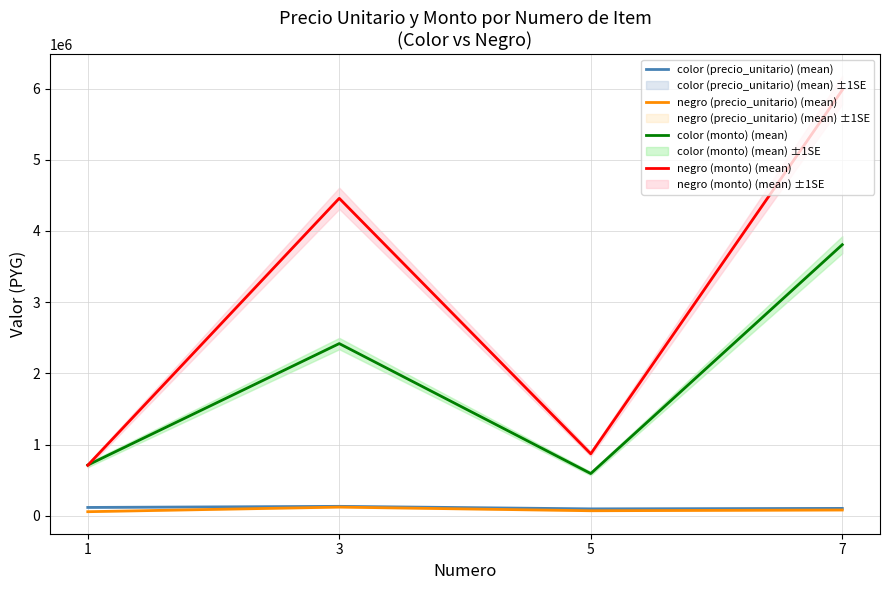

At how many categories does at least one series exceed 5372376?

1